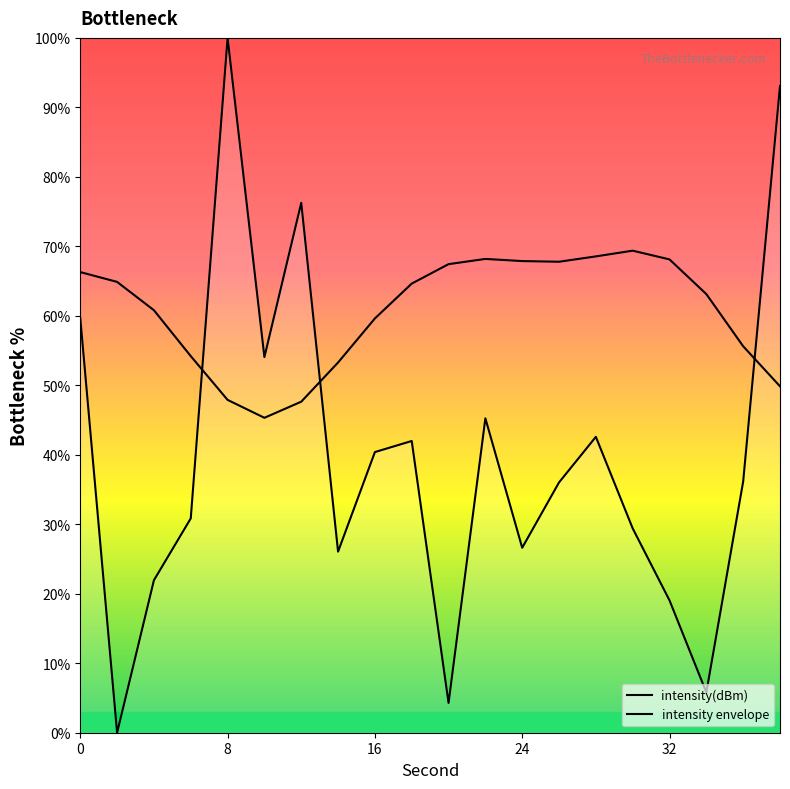

Which series has the largest total across all categories?

intensity envelope